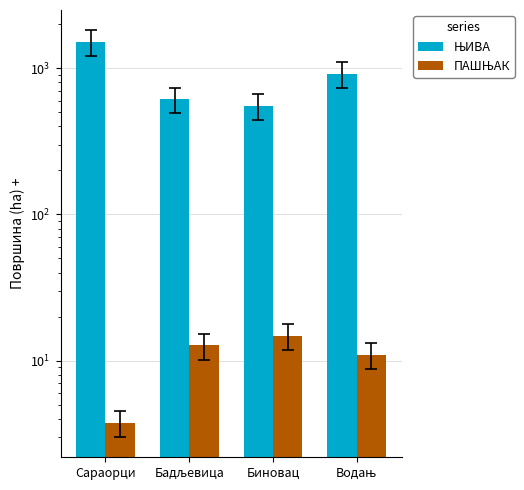

Read the ЊИВА value at Водањ.

914.6